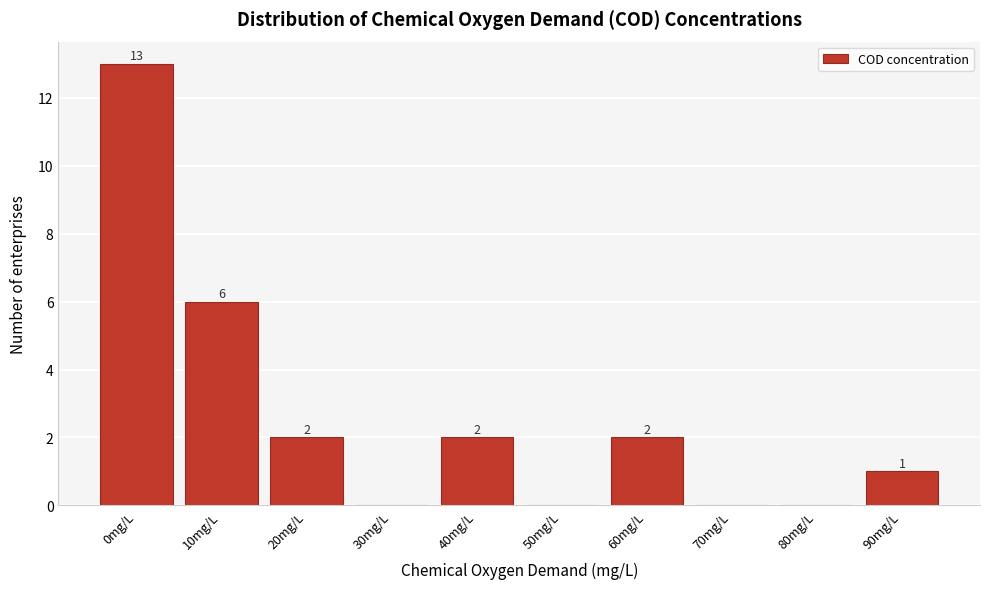

Reading left to right, list all the values displayed in this chart.

0mg/L=13	10mg/L=6	20mg/L=2	30mg/L=0	40mg/L=2	50mg/L=0	60mg/L=2	70mg/L=0	80mg/L=0	90mg/L=1